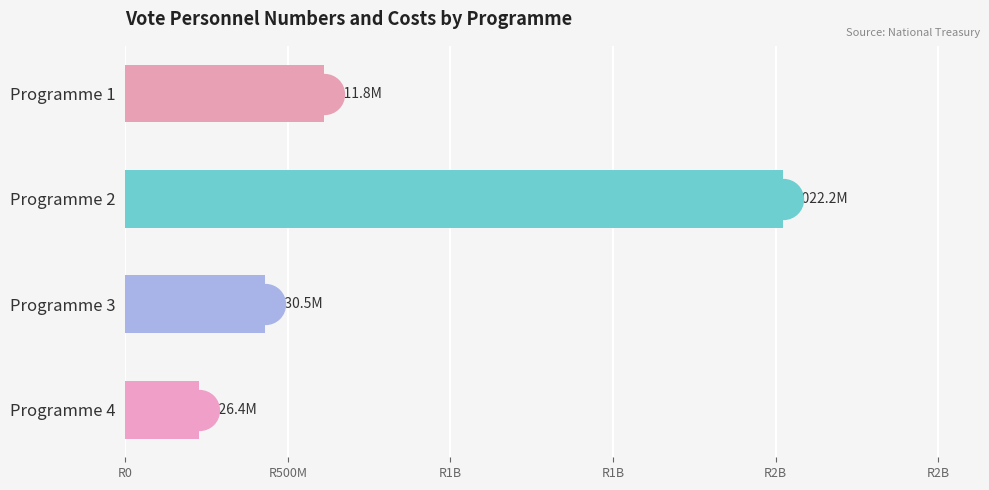

Between Programme 3 and Programme 4, which is larger?

Programme 3